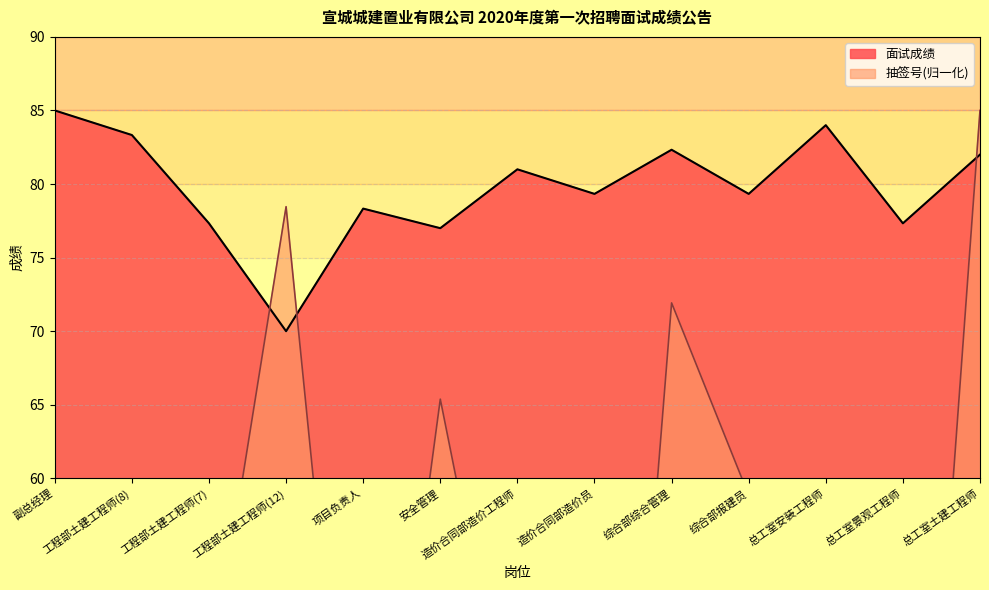

What is the label of the 5th point from the right?

综合部综合管理